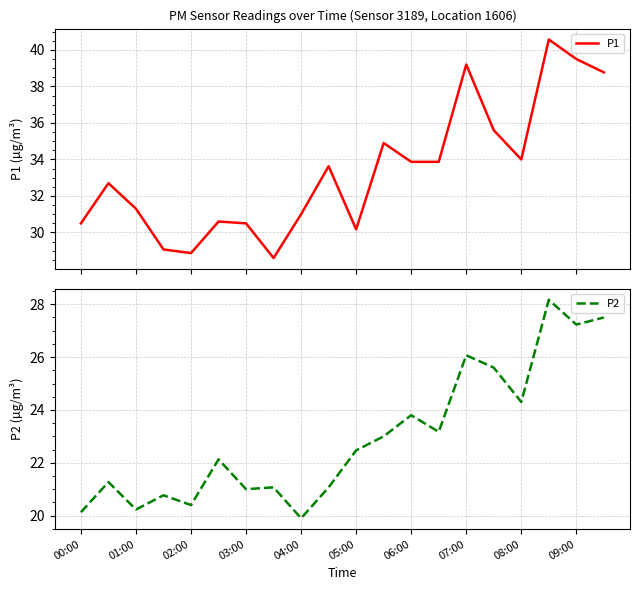

The value of P2 at 02:00 is 20.4. True or false?

True